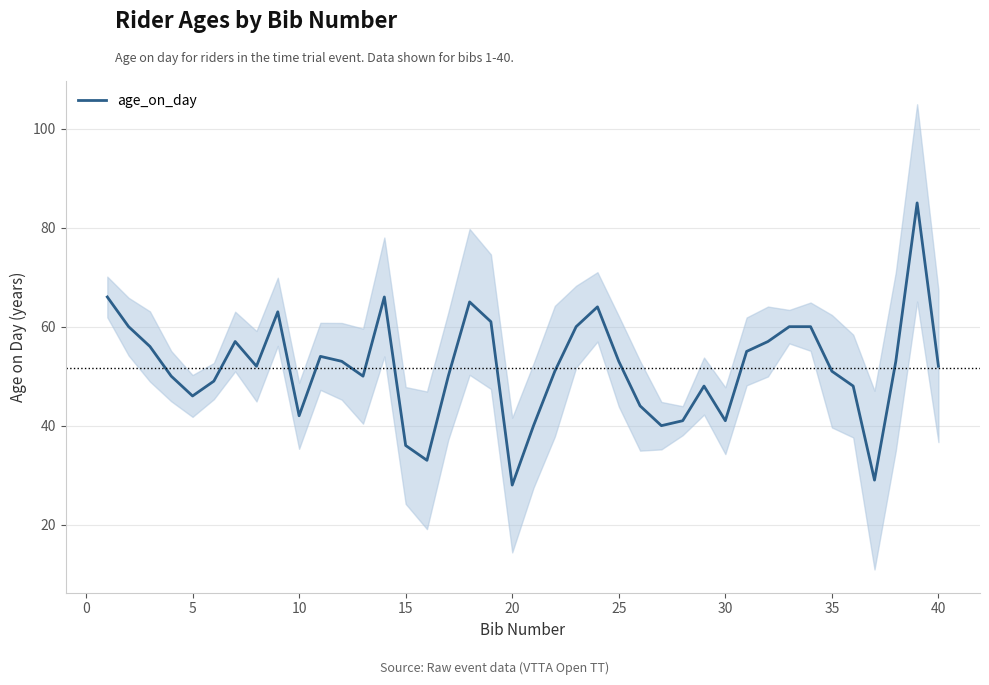

Is it true that age_on_day equals 69 at 35?

False